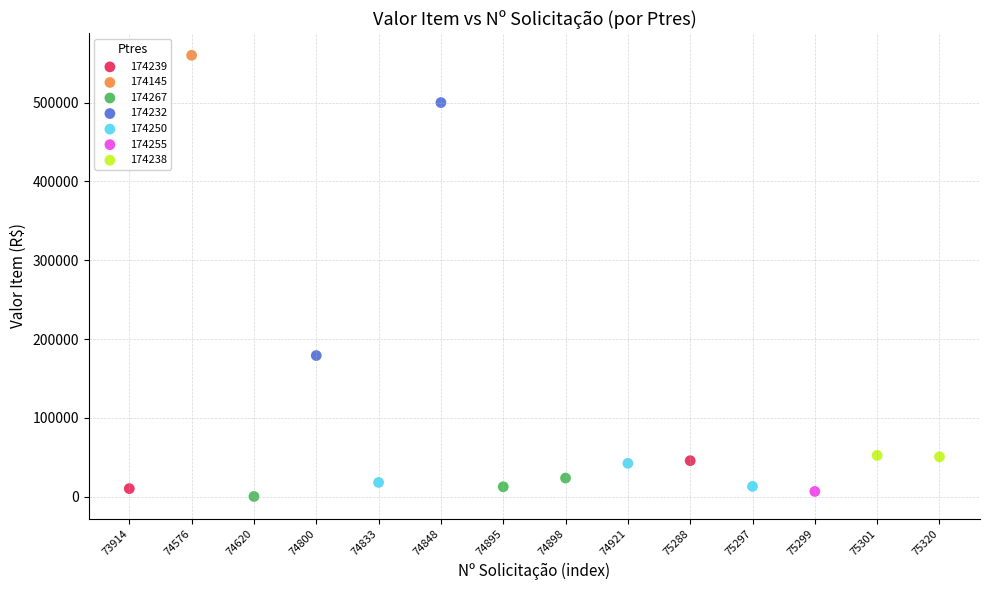

What are all the series names shown in the legend?

174239, 174145, 174267, 174232, 174250, 174255, 174238